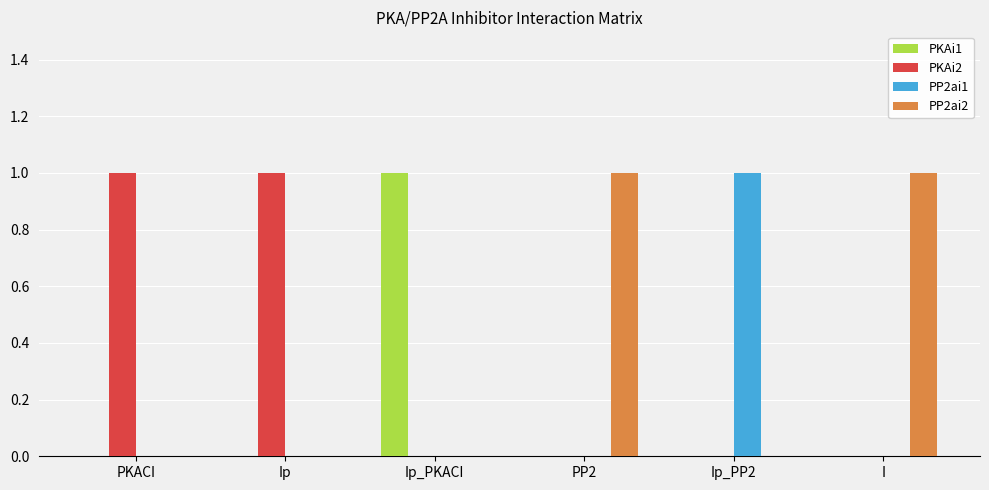

The value of PP2ai2 at Ip_PKACI is 0. True or false?

True